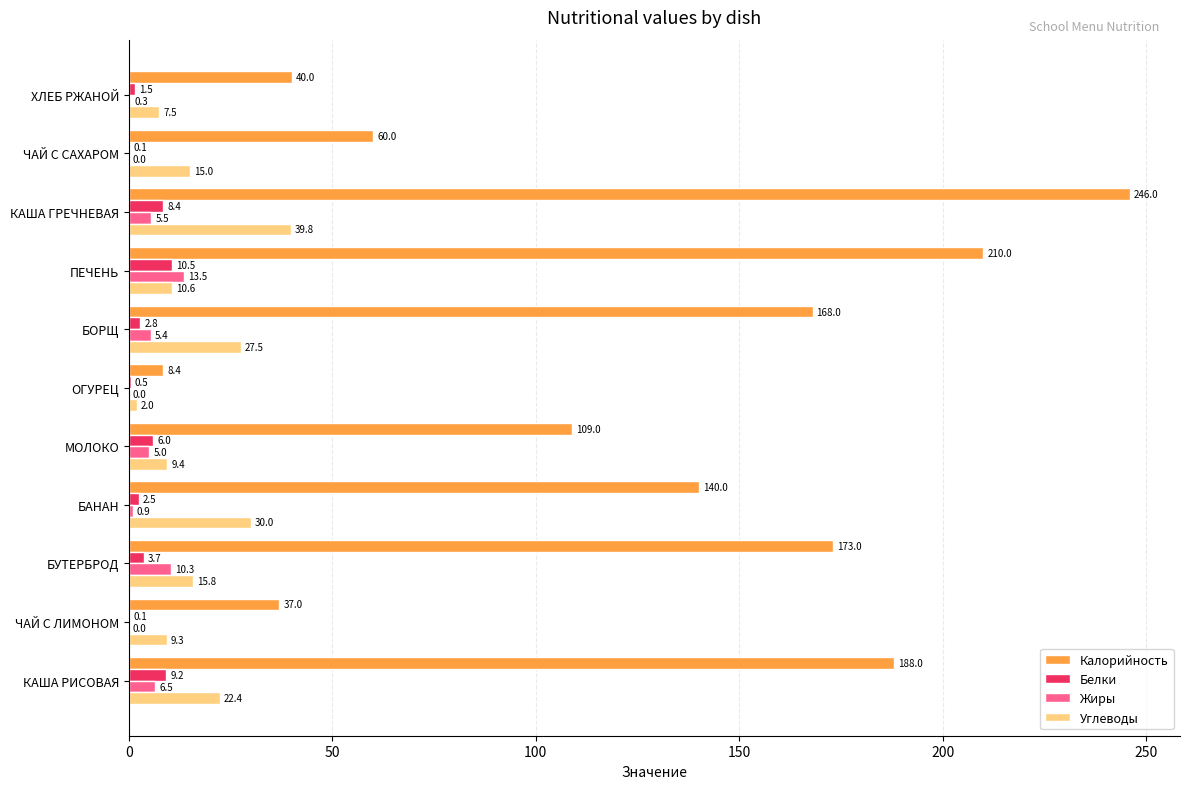

What is the sum of the Белки values at БОРЩ and БАНАН?

5.3